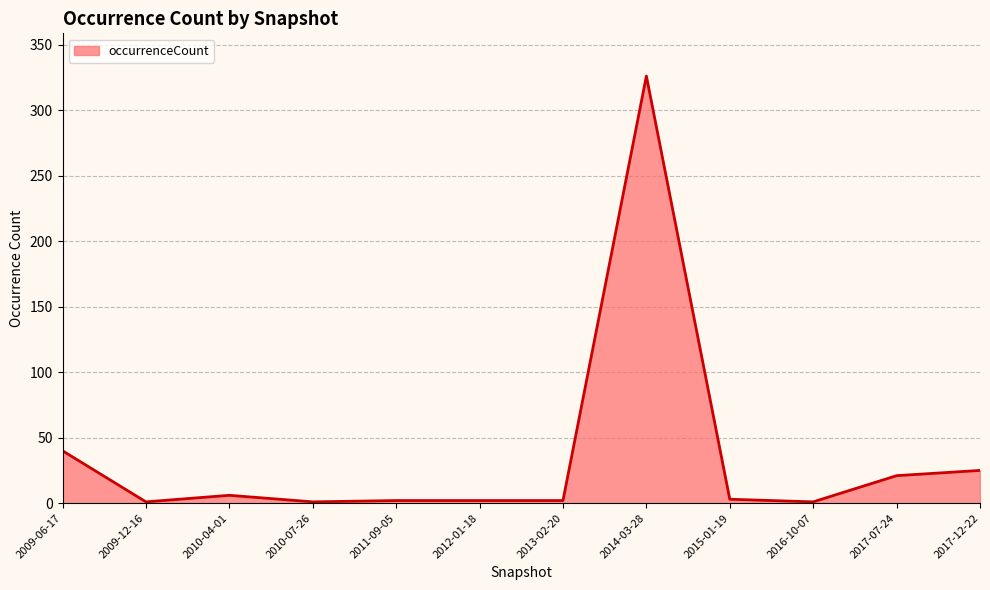

What is the change in value from 2010-04-01 to 2015-01-19?

-3